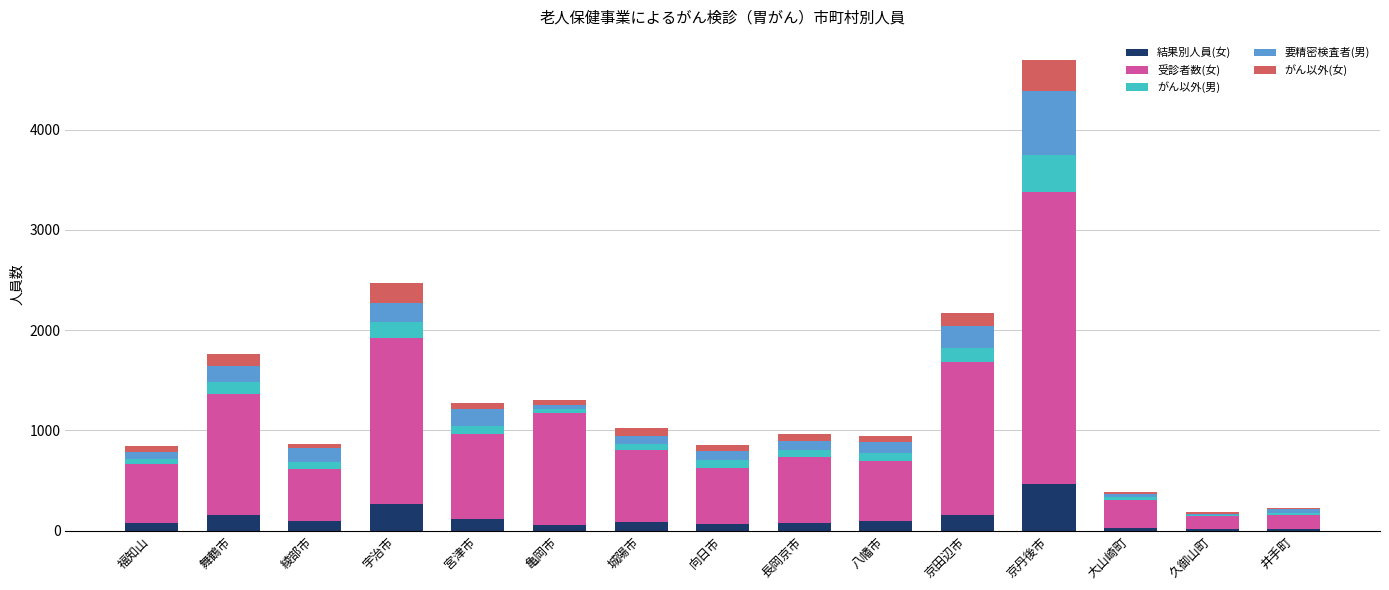

Is it true that 結果別人員(女) equals 159 at 舞鶴市?

True